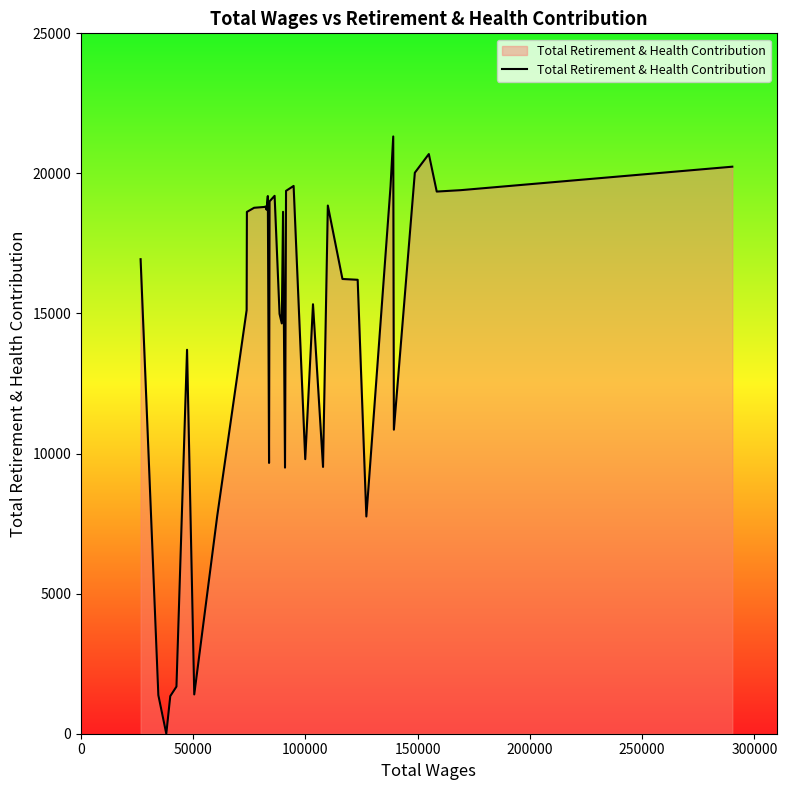

What is the greatest value displayed?

21319